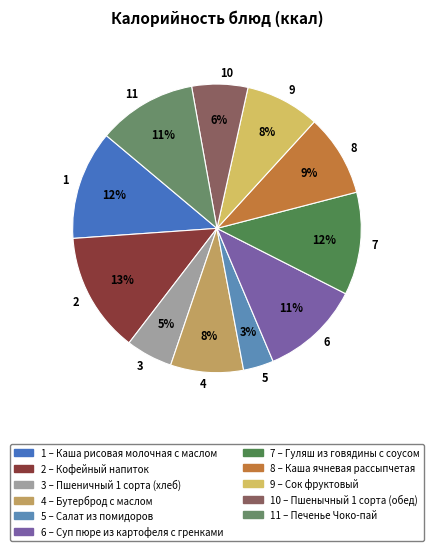

To the nearest percent, what is the average slice percentage?

9%